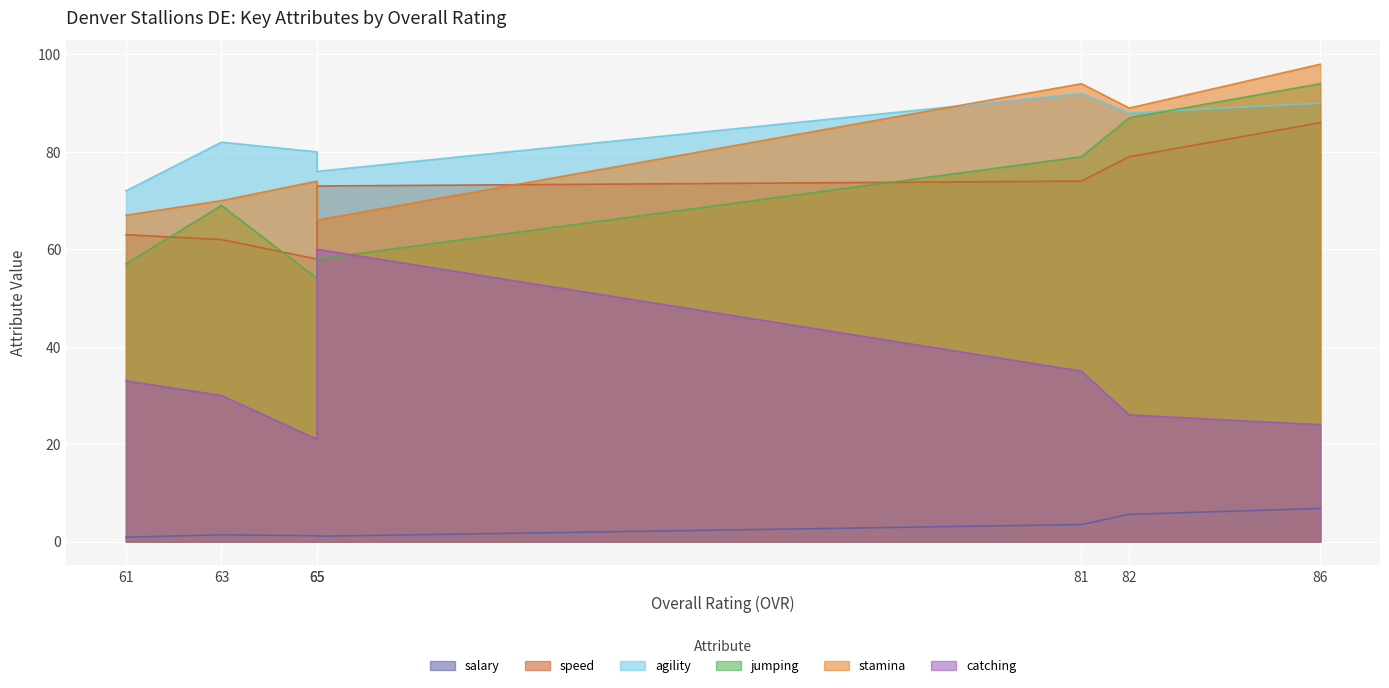

True or false: agility and catching cross at least once.

False